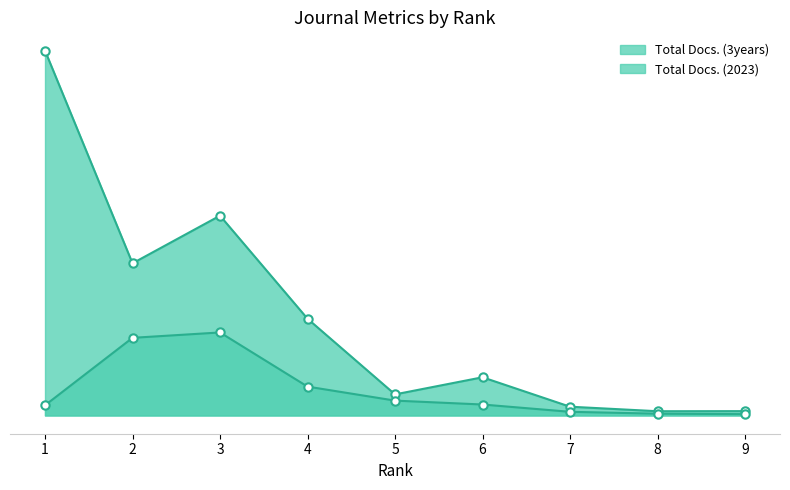

Which series changed the most between 6 and 9?

Total Docs. (3years)